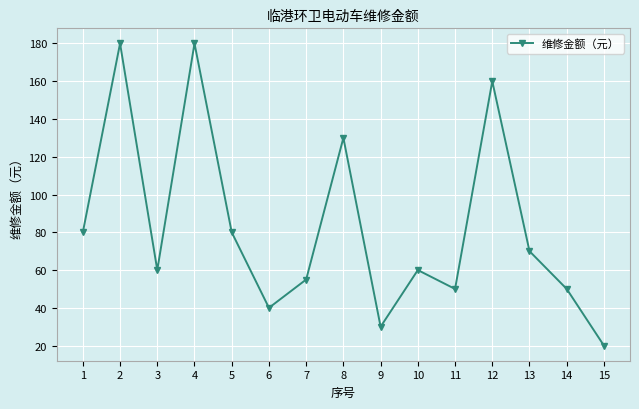

What is the maximum value shown in the chart?

180